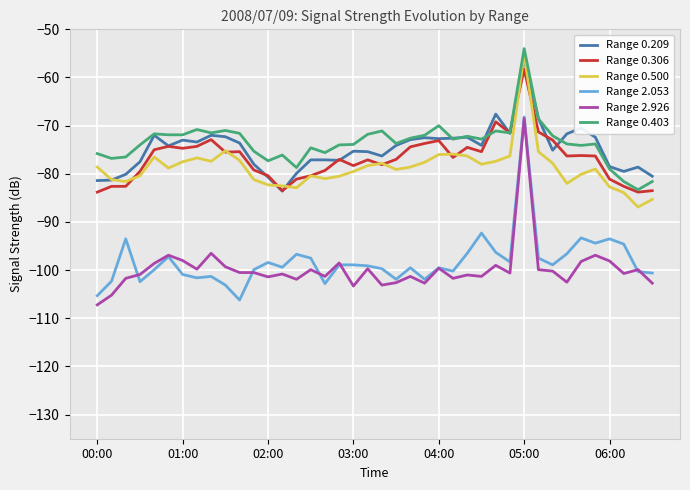

True or false: Range 2.053 and Range 0.306 cross at least once.

False